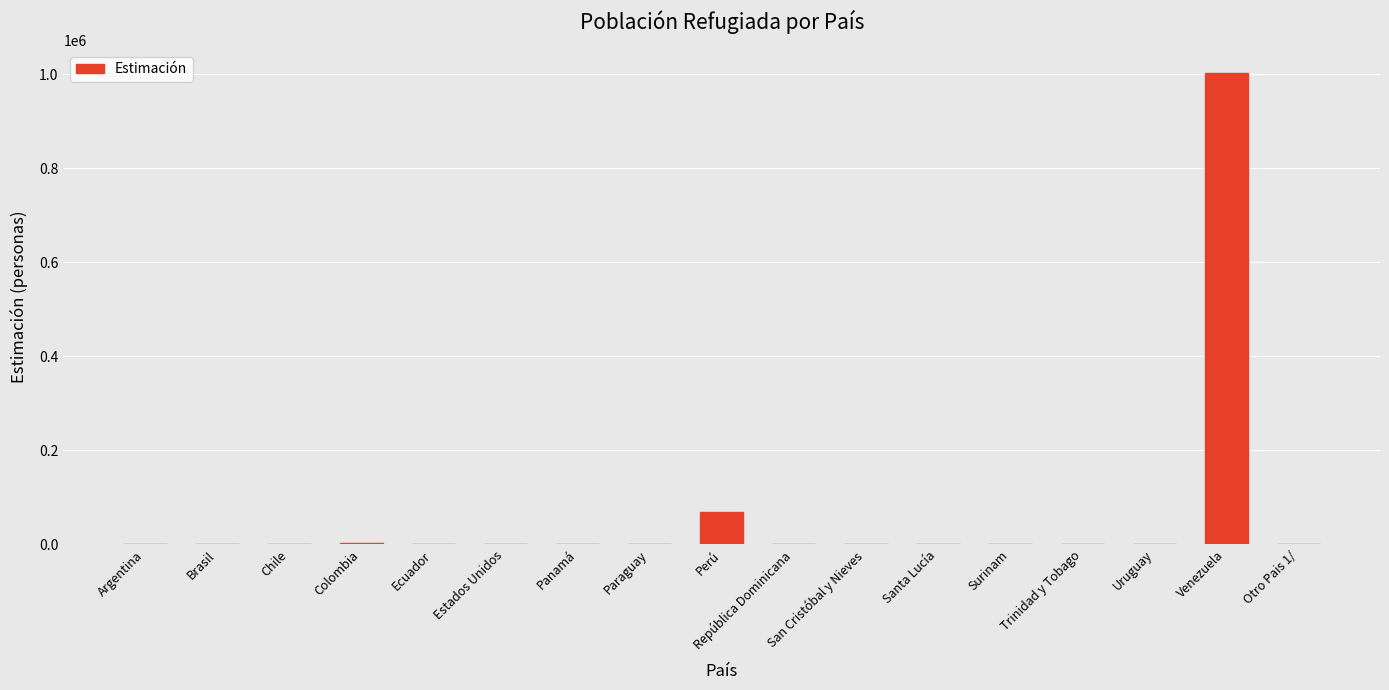

Where is the data nearest to the value 500801?

Perú